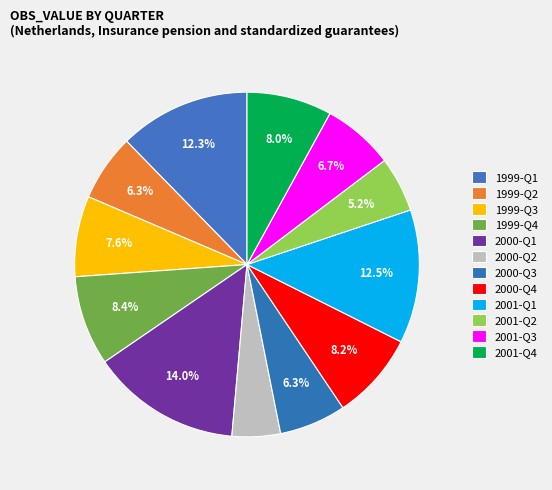

How many segments does this pie chart have?

12